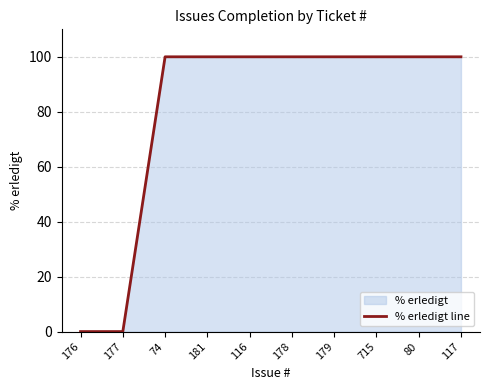

List the labels in order of value, smallest first.

176, 177, 74, 181, 116, 178, 179, 715, 80, 117